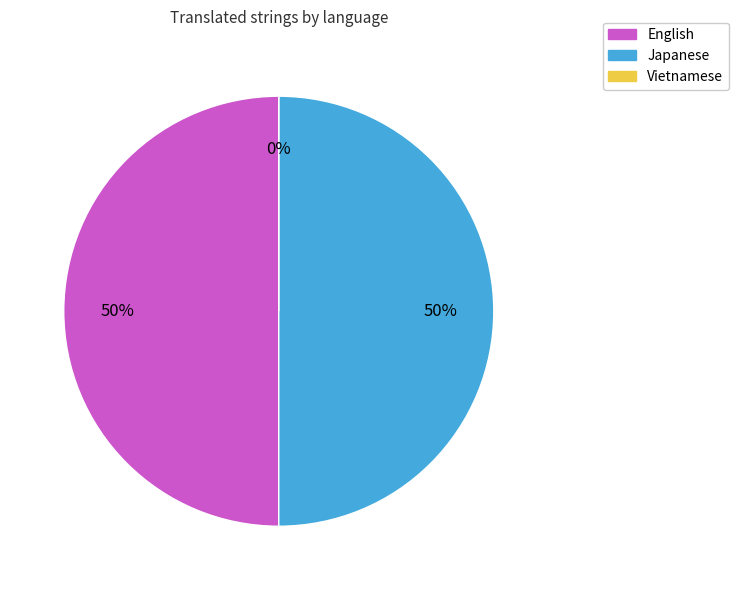

The Vietnamese slice represents 0% of the pie. True or false?

True